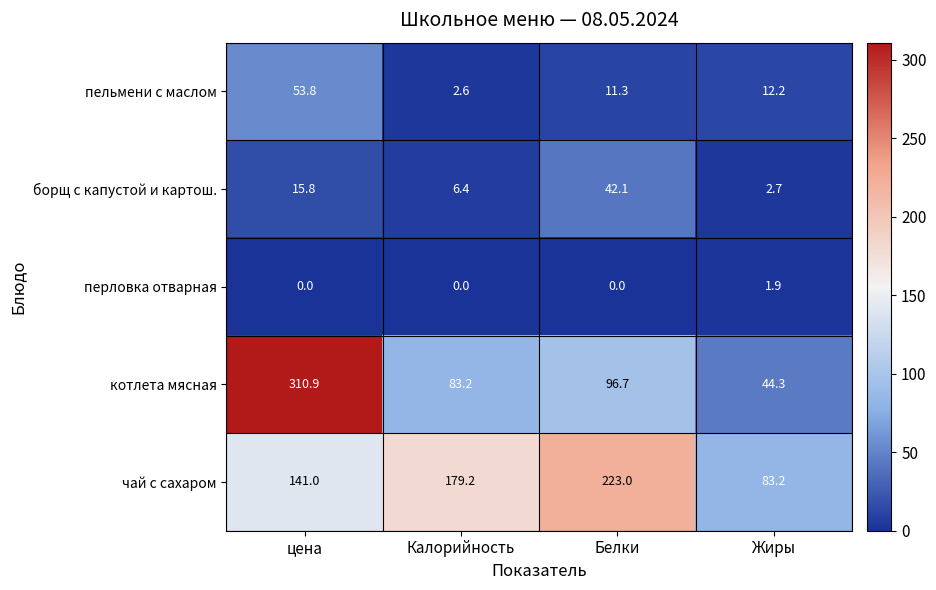

List the labels in order of борщ с капустой и картош. value, largest first.

Белки, цена, Калорийность, Жиры